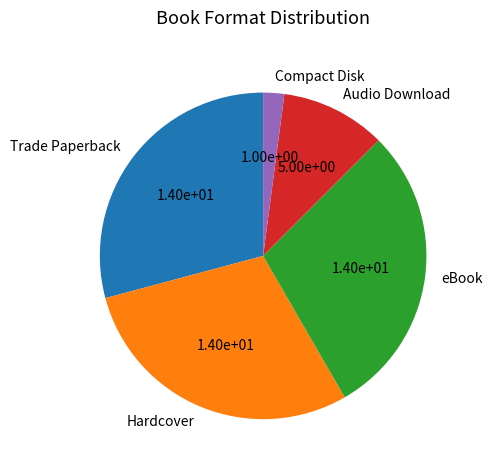

The Audio Download slice represents 10% of the pie. True or false?

True